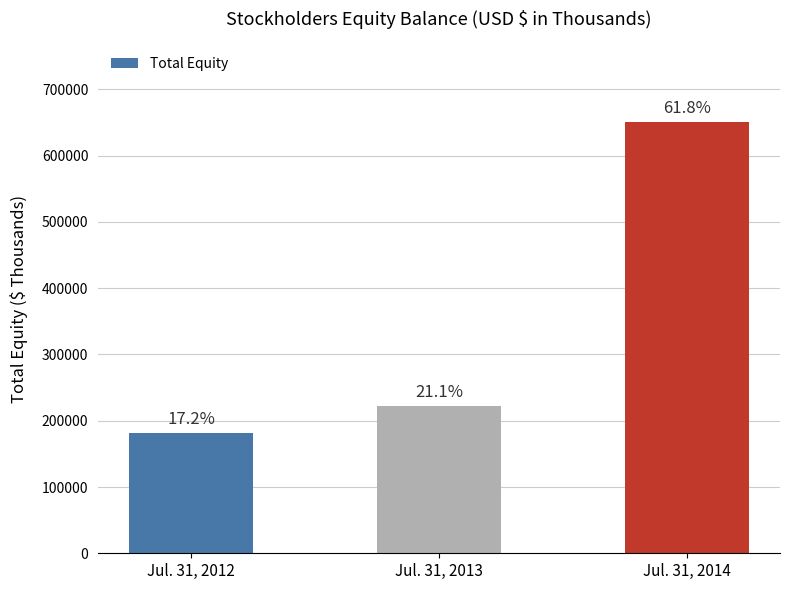

The value at Jul. 31, 2013 is 388930. True or false?

False